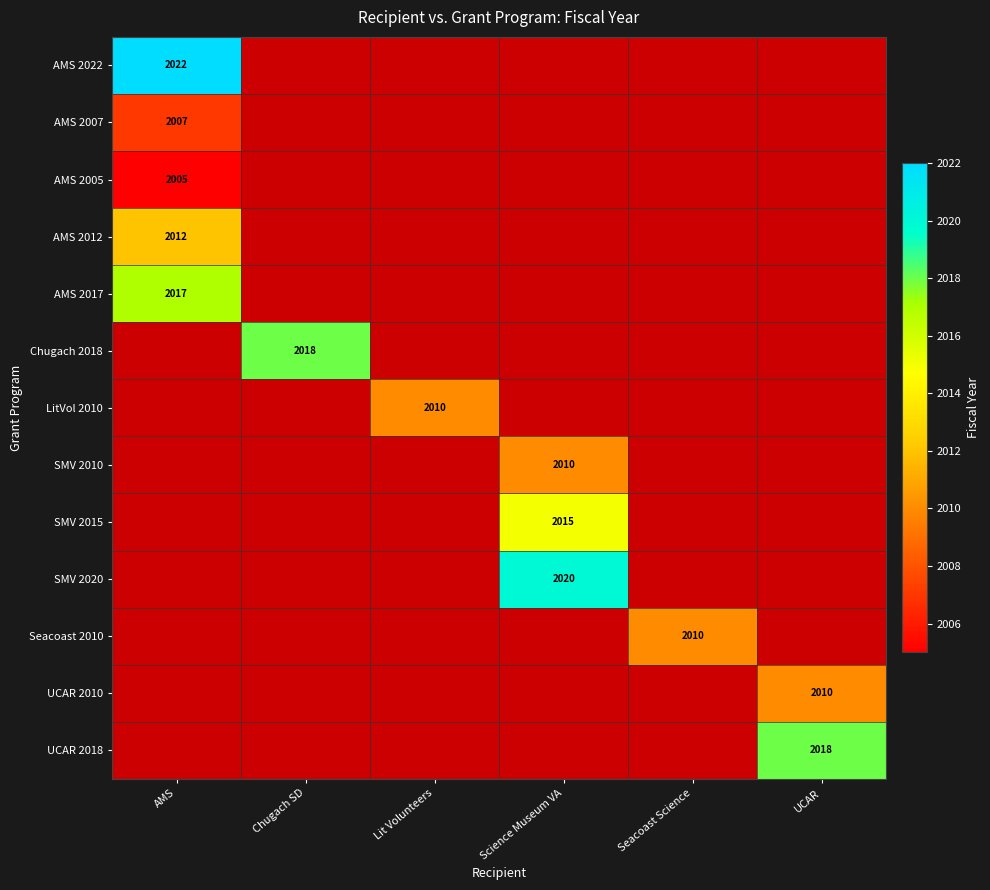

Is it true that UCAR 2018 equals 3033 at UCAR?

False